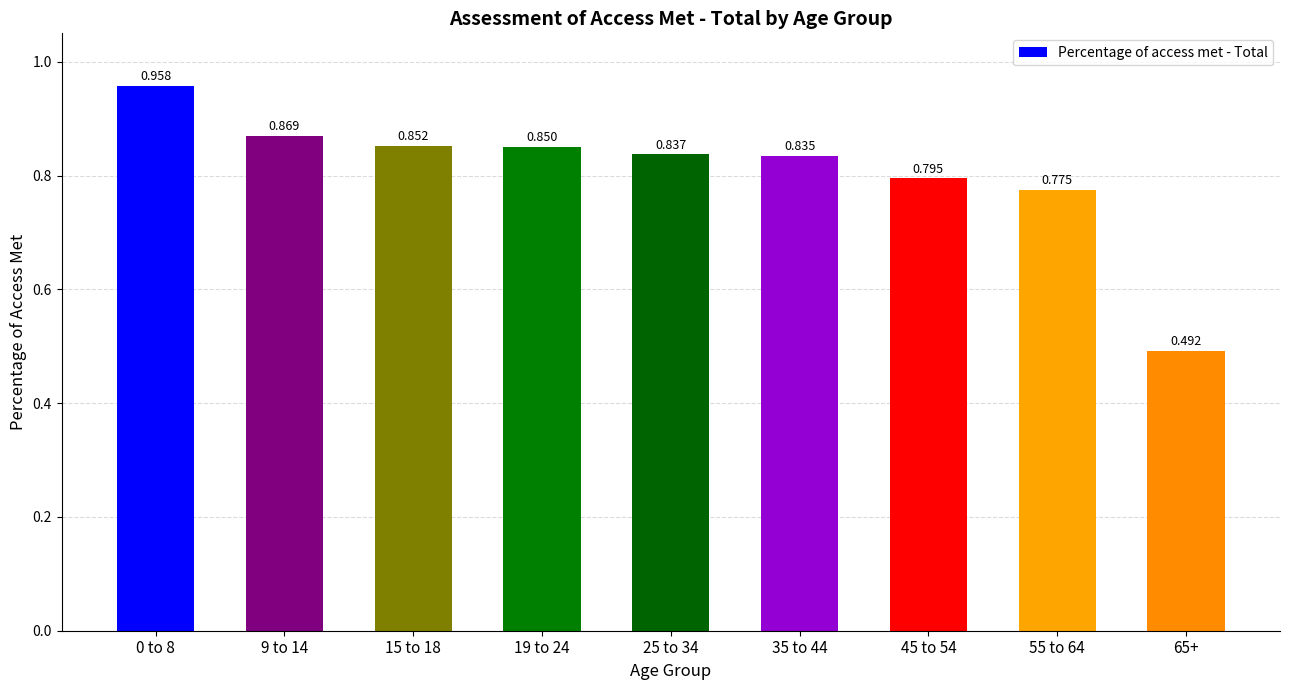

Read the value at 9 to 14.

0.9